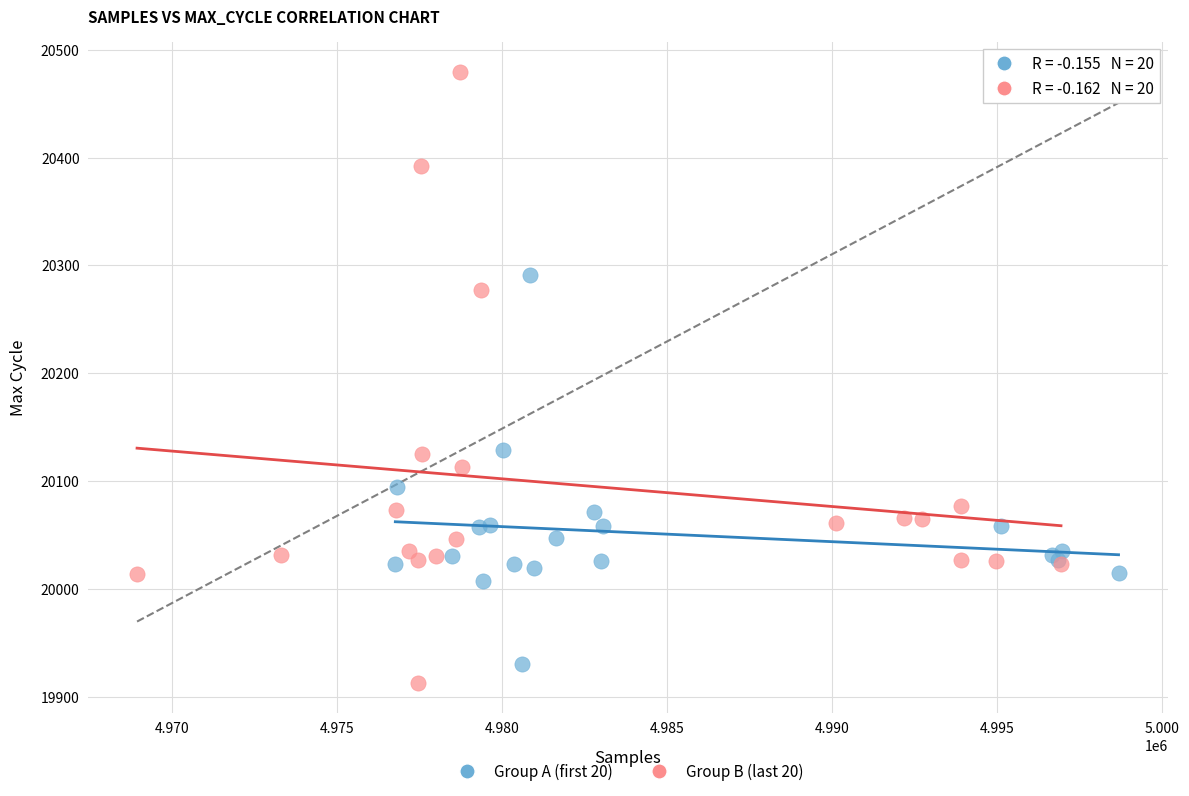

What are all the series names shown in the legend?

Group A (first 20), Group B (last 20)